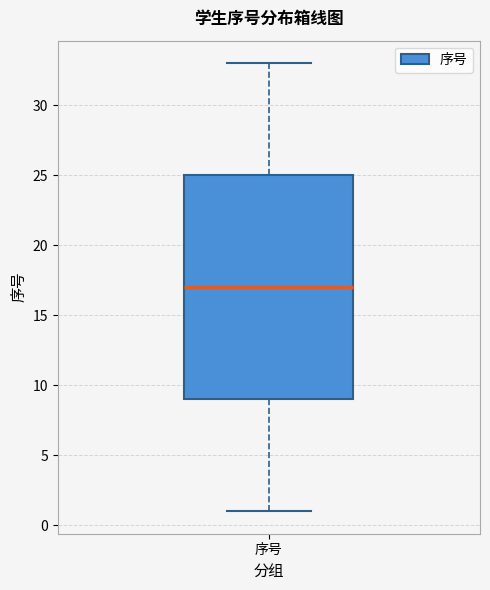

Where does the upper whisker of the box for 序号 end on the y-axis? The values are not printed on the chart, so give them approximately, as read against the axis.

33